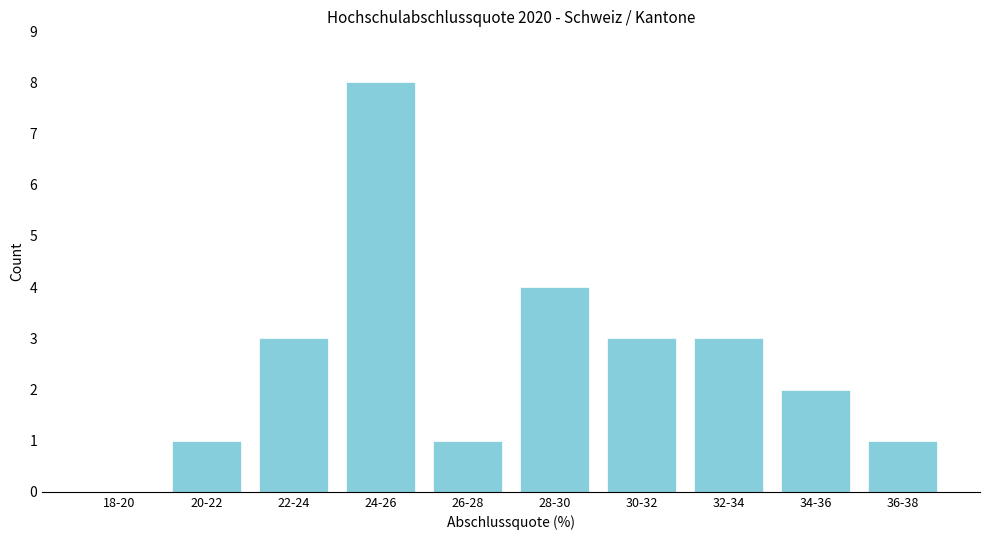

Reading left to right, transcribe all the data shown in this chart.

18-20=0	20-22=1	22-24=3	24-26=8	26-28=1	28-30=4	30-32=3	32-34=3	34-36=2	36-38=1